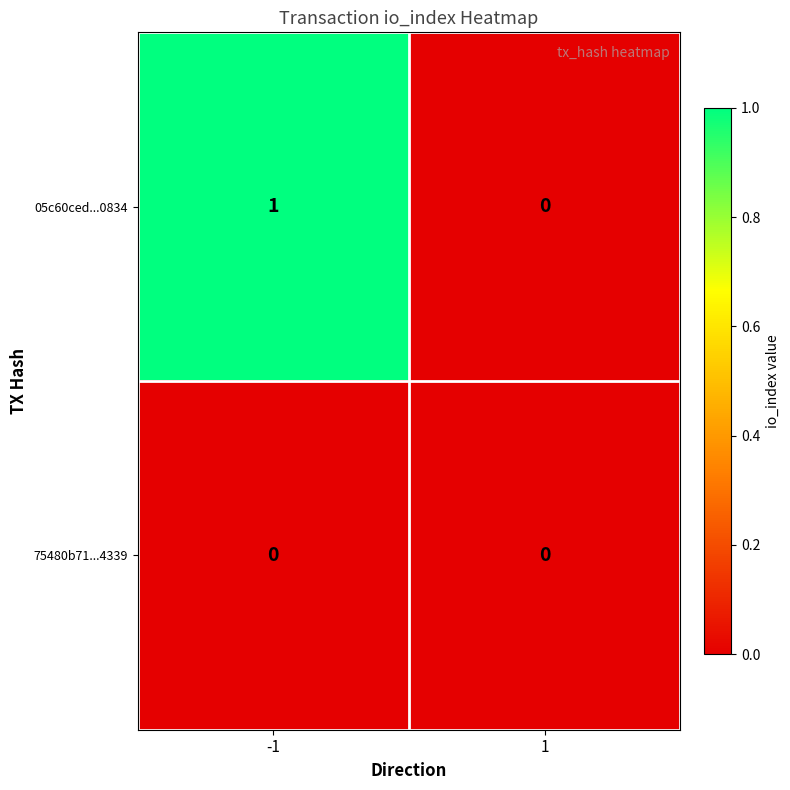

Which series has the largest total across all categories?

05c60ced...0834